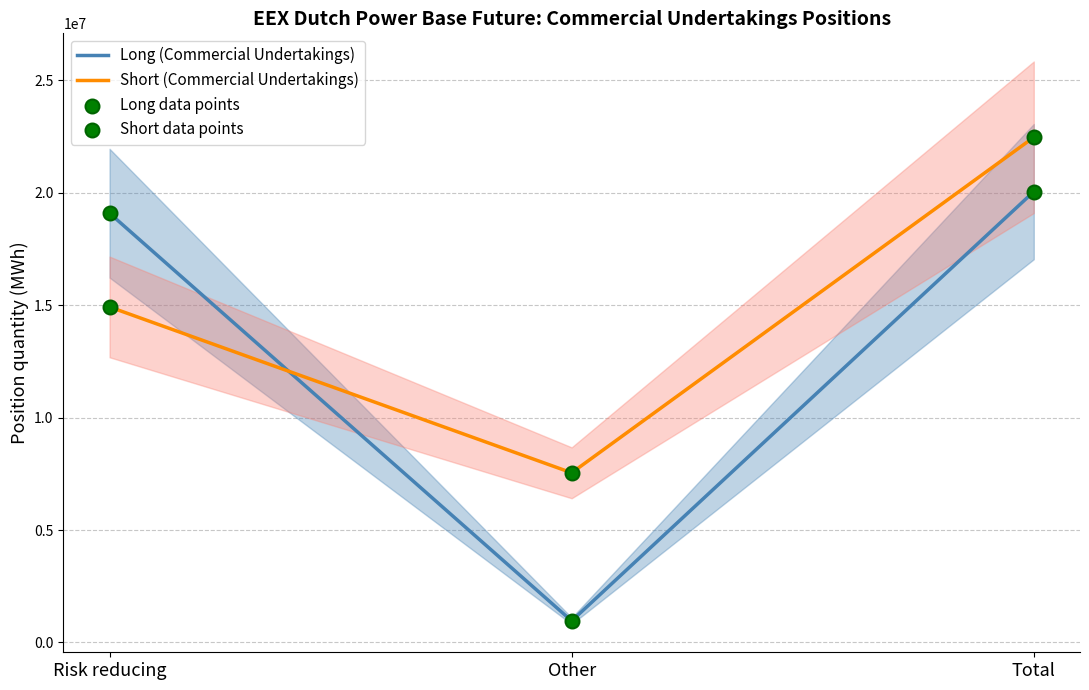

What is the maximum value for Long (Commercial Undertakings)?

20051201